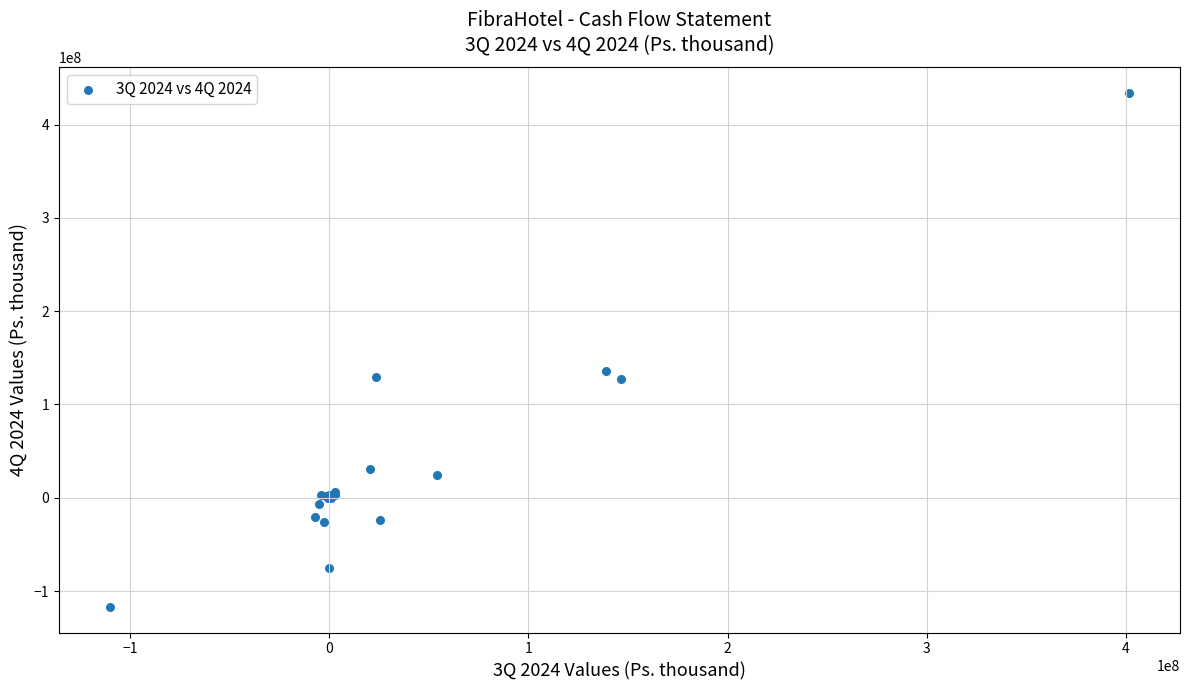

What Y value in the scatter plot is closest to 158739199?

135837369.5